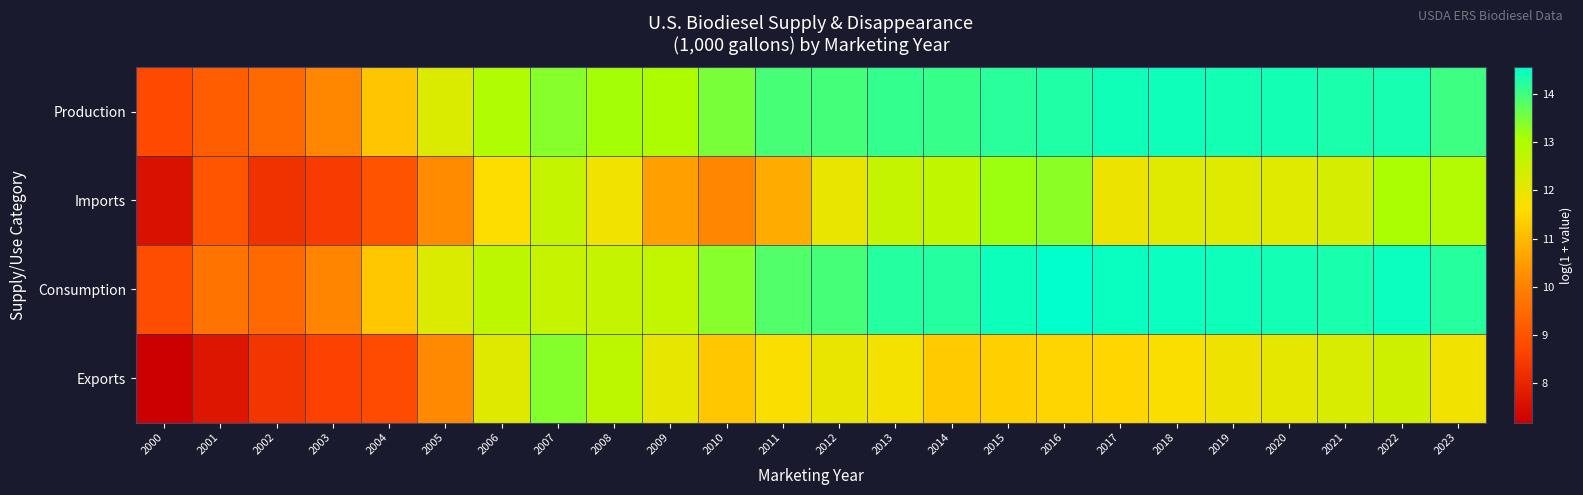

What is the minimum value shown in the chart?

7.2